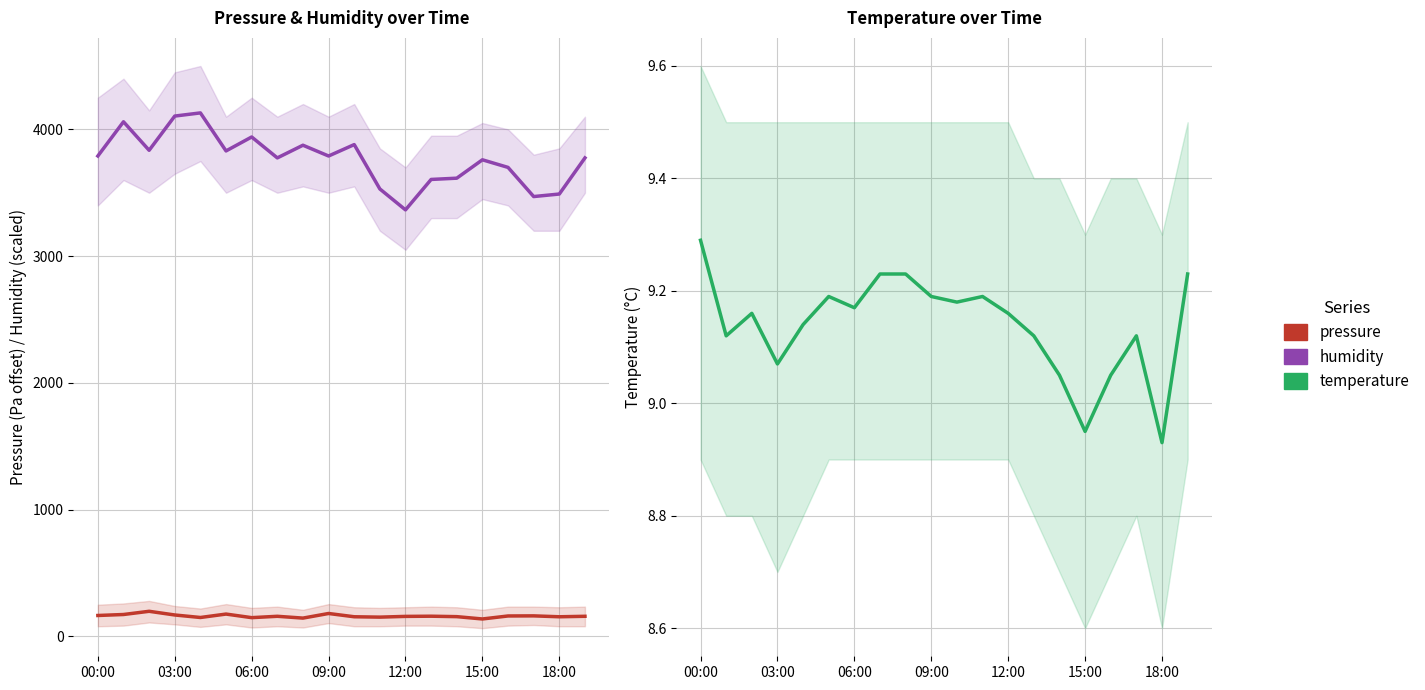

What are all the series names shown in the legend?

pressure, humidity, temperature